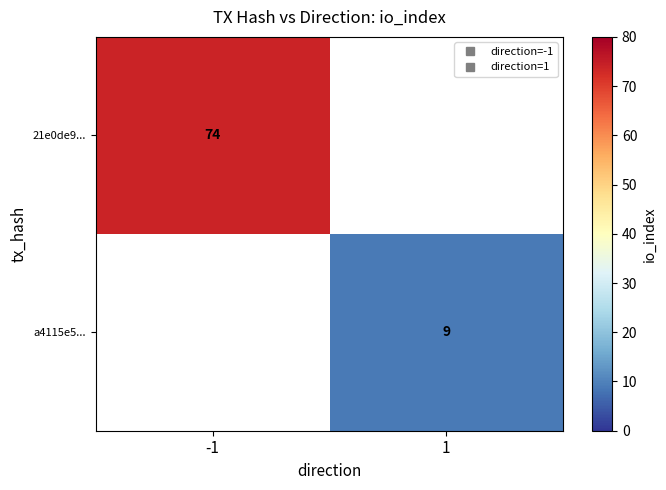

At which label does 21e0de9... reach its minimum?

-1